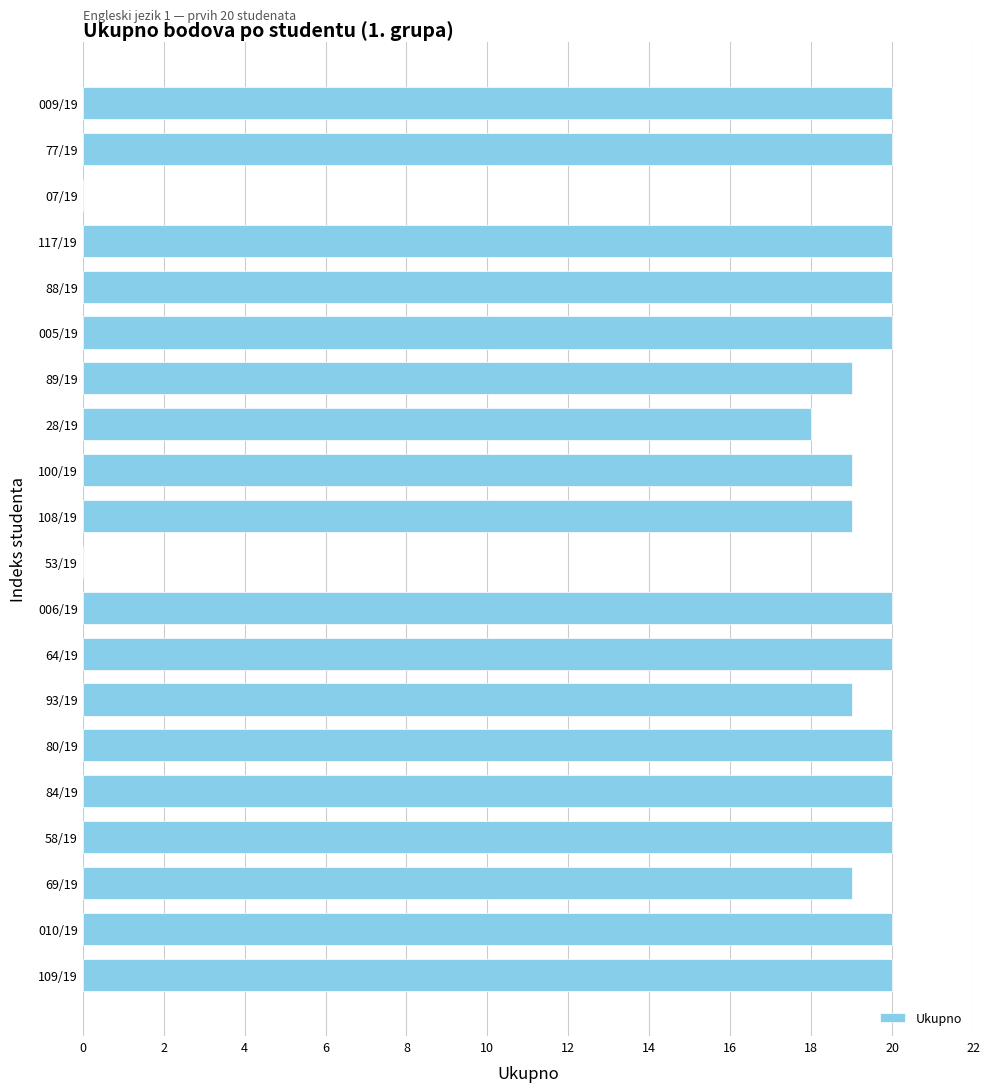

Is it true that the value at 006/19 is 26?

False